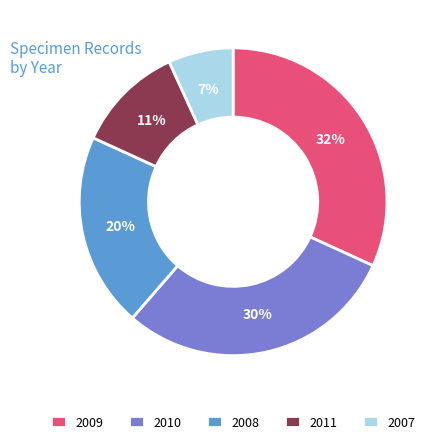

What percentage is the 2010 slice, to the nearest percent?

30%